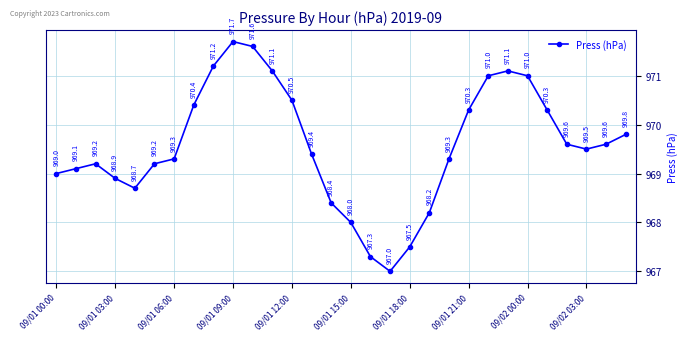

What is the sum of all values?

29087.2